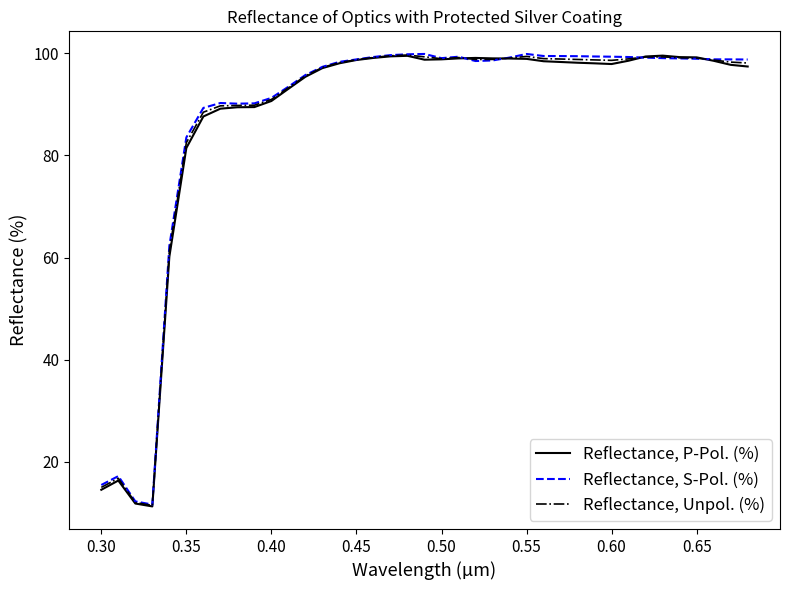

Rank the series by their average value, from lowest to highest.

Reflectance, P-Pol. (%), Reflectance, Unpol. (%), Reflectance, S-Pol. (%)